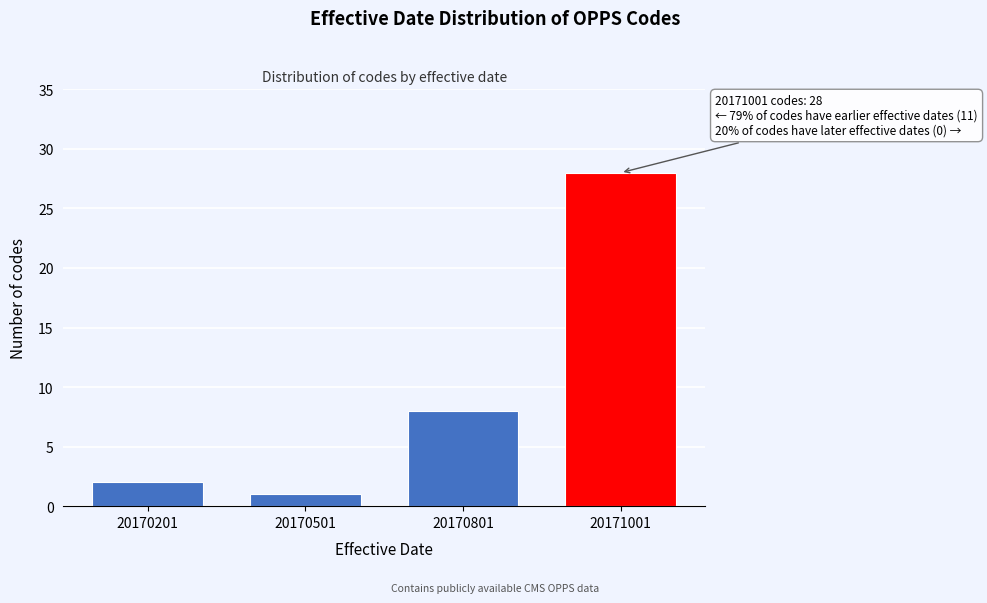

Reading left to right, list all the values displayed in this chart.

2	1	8	28